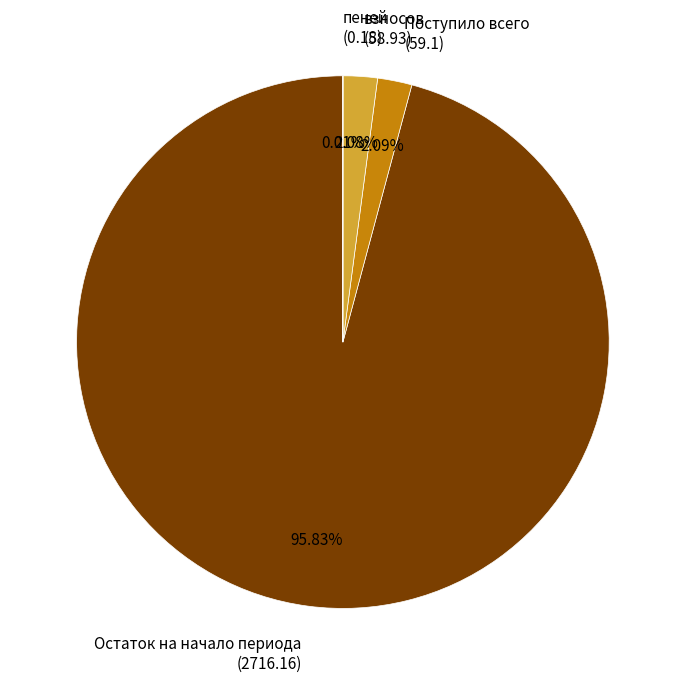

Between взносов (58.93) and Остаток на начало периода (2716.16), which is larger?

Остаток на начало периода (2716.16)